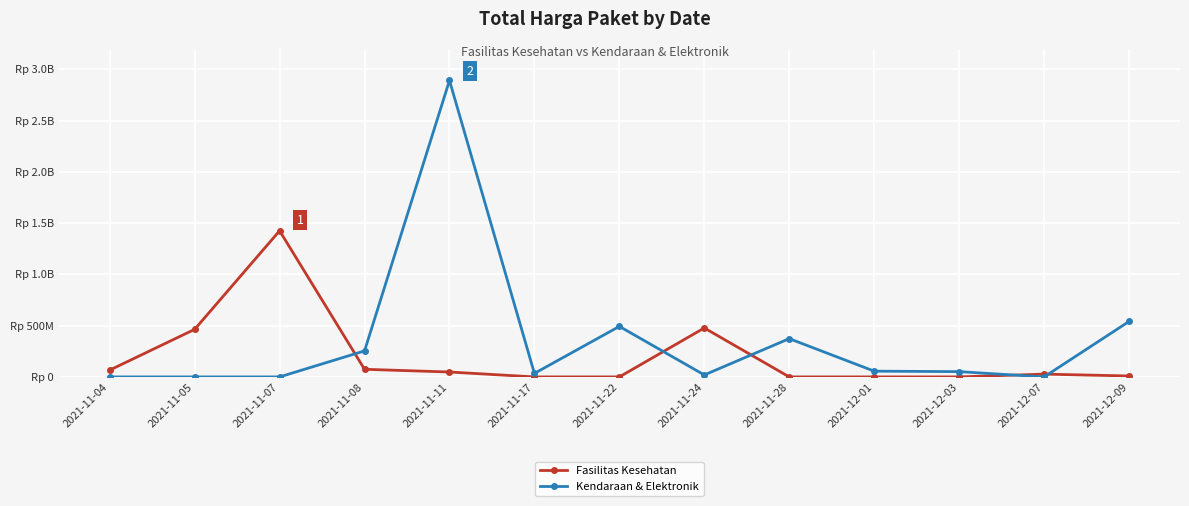

How many intersections are there between Fasilitas Kesehatan and Kendaraan & Elektronik?

5